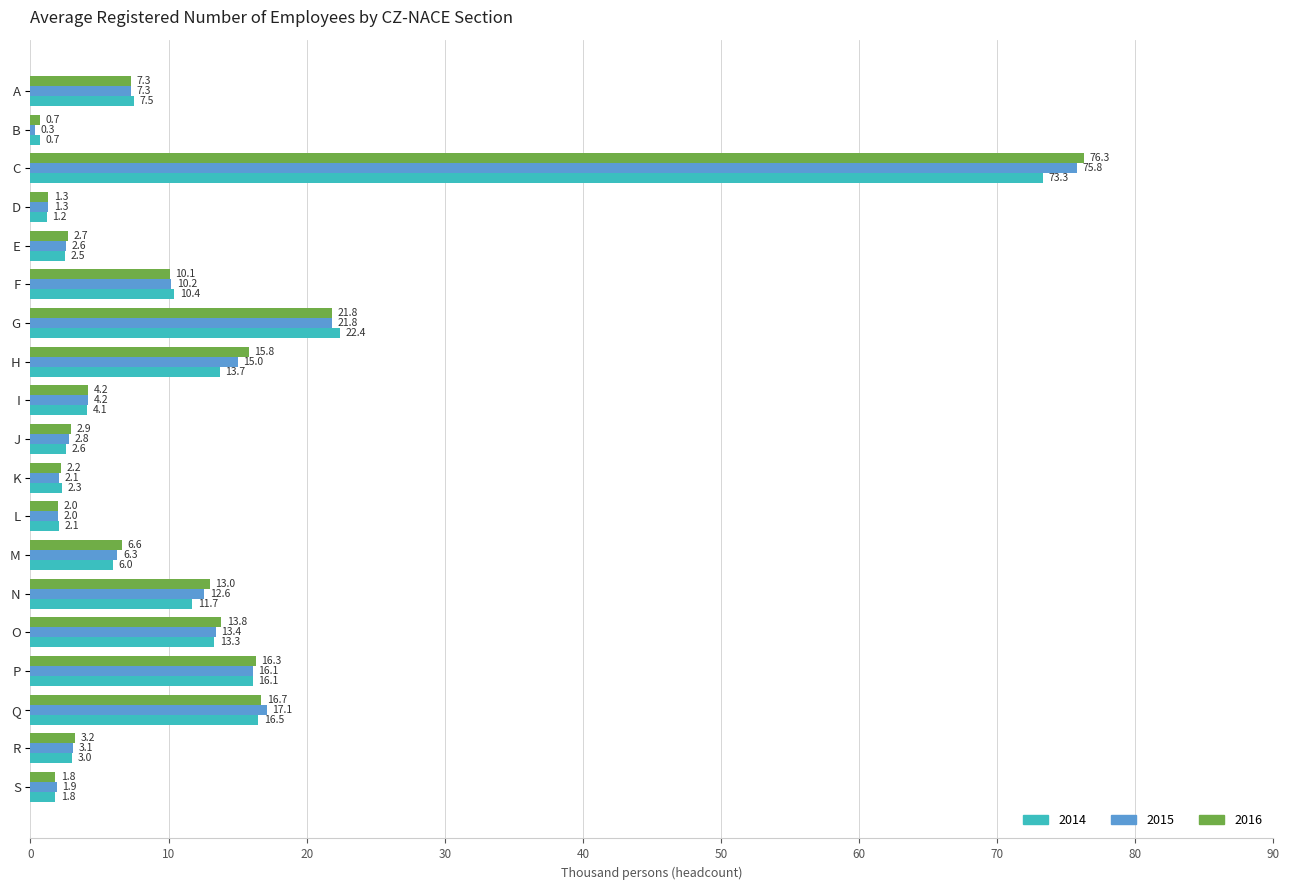

How many series are shown in this chart?

3